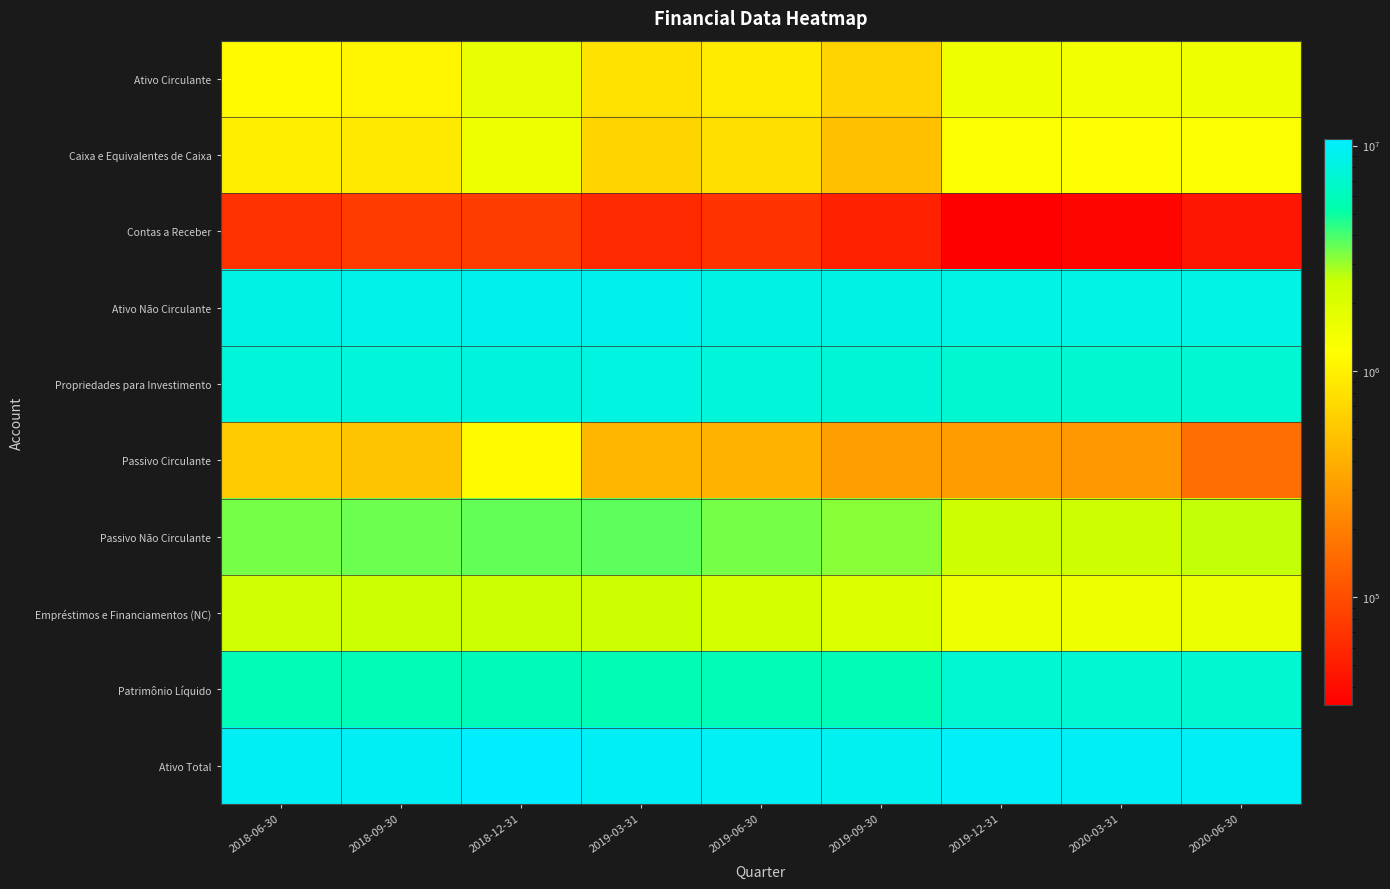

Reading left to right, transcribe all the data shown in this chart.

Ativo Circulante: 2018-06-30=1147194.7	2018-09-30=1071147.8	2018-12-31=1697830.9	2019-03-31=816689.1	2019-06-30=933099.0	2019-09-30=664157.0	2019-12-31=1502457.3	2020-03-31=1473324.9	2020-06-30=1517324.0
Caixa e Equivalentes de Caixa: 2018-06-30=968175.2	2018-09-30=902131.9	2018-12-31=1523755.8	2019-03-31=684263.3	2019-06-30=782672.8	2019-09-30=504464.8	2019-12-31=1265430.1	2020-03-31=1228238.5	2020-06-30=1255717.0
Contas a Receber: 2018-06-30=67782.2	2018-09-30=77282.9	2018-12-31=78992.9	2019-03-31=60184.9	2019-06-30=68058.2	2019-09-30=53067.3	2019-12-31=33353.4	2020-03-31=36234.6	2020-06-30=45984.0
Ativo Não Circulante: 2018-06-30=8603114.2	2018-09-30=8702831.1	2018-12-31=8939316.6	2019-03-31=9019512.0	2019-06-30=8655732.5	2019-09-30=8620212.1	2019-12-31=8443828.5	2020-03-31=8449138.6	2020-06-30=8399001.0
Propriedades para Investimento: 2018-06-30=7689283.0	2018-09-30=7785524.6	2018-12-31=8023972.7	2019-03-31=8058850.6	2019-06-30=7684340.7	2019-09-30=7536479.8	2019-12-31=7133661.0	2020-03-31=7149112.7	2020-06-30=7182455.0
Passivo Circulante: 2018-06-30=589784.5	2018-09-30=537792.2	2018-12-31=1153076.3	2019-03-31=437504.4	2019-06-30=414637.2	2019-09-30=313752.7	2019-12-31=309084.5	2020-03-31=286250.3	2020-06-30=160984.0
Passivo Não Circulante: 2018-06-30=3380292.2	2018-09-30=3491505.2	2018-12-31=3613704.7	2019-03-31=3694699.8	2019-06-30=3410207.2	2019-09-30=3179589.9	2019-12-31=2433126.7	2020-03-31=2421720.3	2020-06-30=2588840.0
Empréstimos e Financiamentos (NC): 2018-06-30=2399652.9	2018-09-30=2472265.7	2018-12-31=2505137.3	2019-03-31=2419522.8	2019-06-30=2205618.2	2019-09-30=2004899.7	2019-12-31=1551175.1	2020-03-31=1507973.8	2020-06-30=1638740.0
Patrimônio Líquido: 2018-06-30=5780232.2	2018-09-30=5744681.5	2018-12-31=5870366.5	2019-03-31=5703996.9	2019-06-30=5763987.0	2019-09-30=5791026.5	2019-12-31=7204074.6	2020-03-31=7214493.0	2020-06-30=7166501.0
Ativo Total: 2018-06-30=9750309.0	2018-09-30=9773978.8	2018-12-31=10637147.5	2019-03-31=9836201.1	2019-06-30=9588831.4	2019-09-30=9284369.2	2019-12-31=9946285.8	2020-03-31=9922463.6	2020-06-30=9916325.0